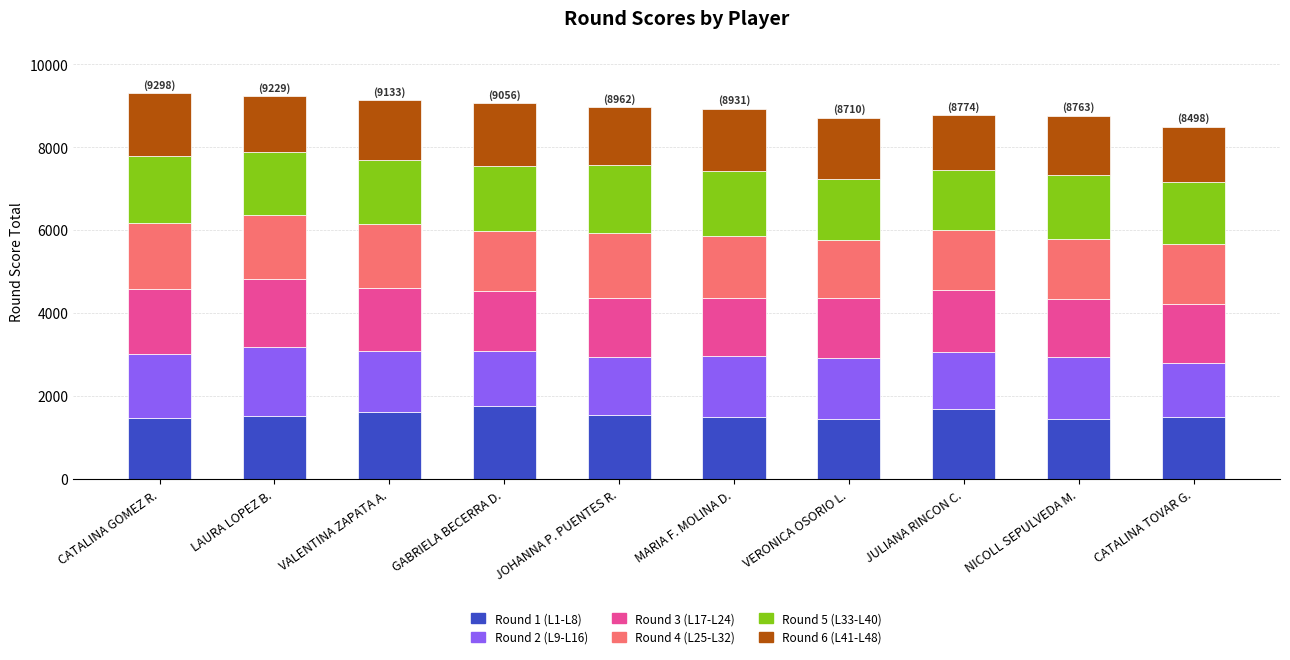

True or false: Round 1 (L1-L8) has a value of 439 at CATALINA TOVAR G..

False